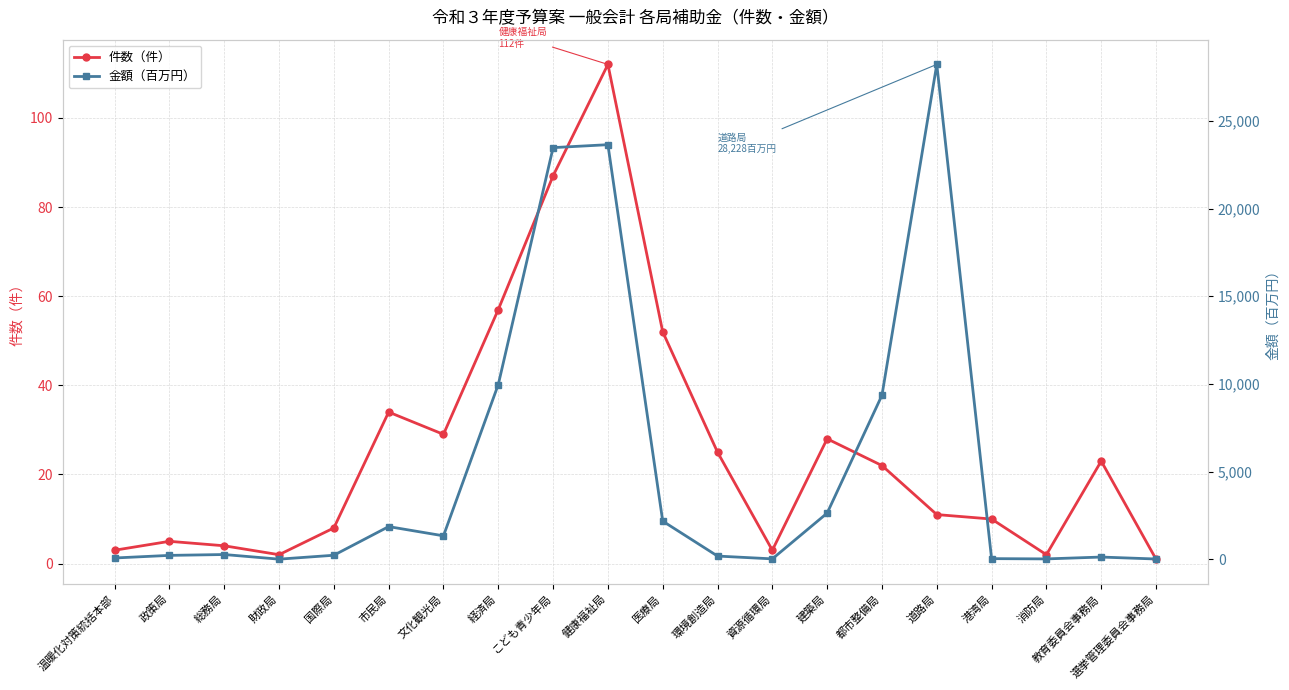

True or false: 件数（件） has more than 1 points higher than both neighbors.

True